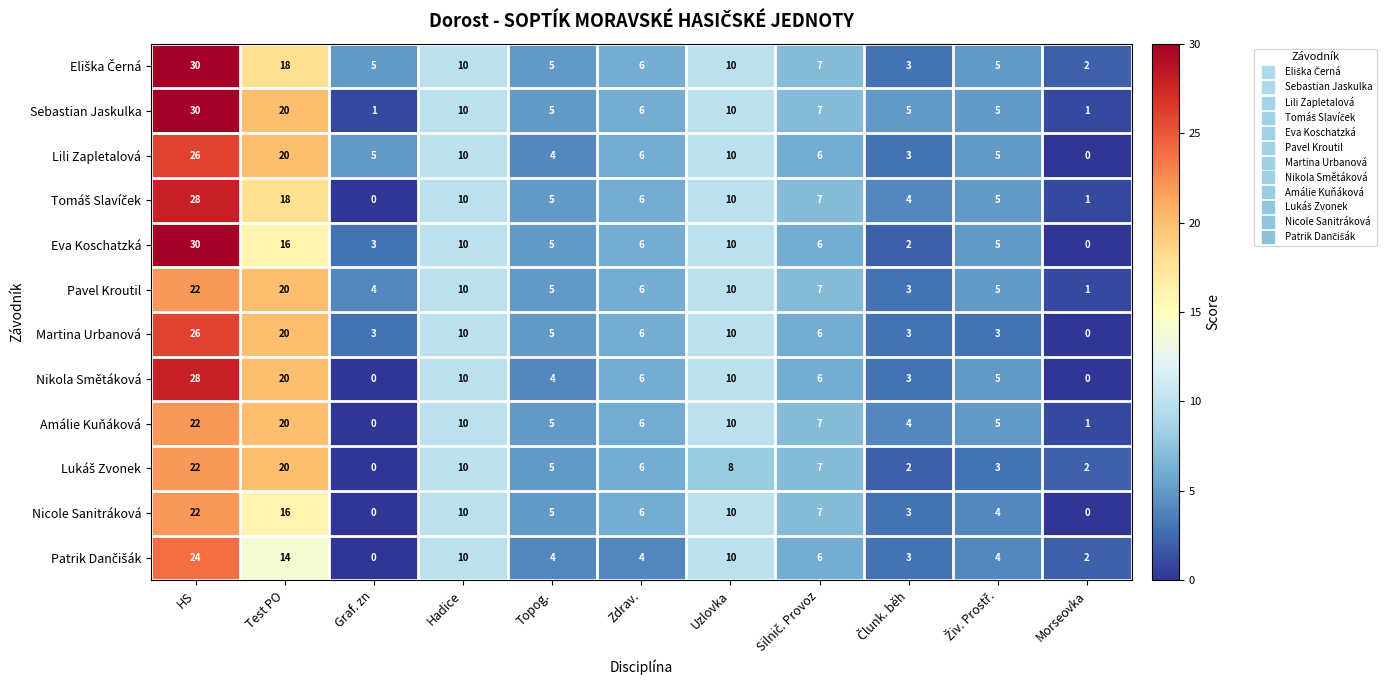

Where does the Lili Zapletalová series first go above 6?

HS